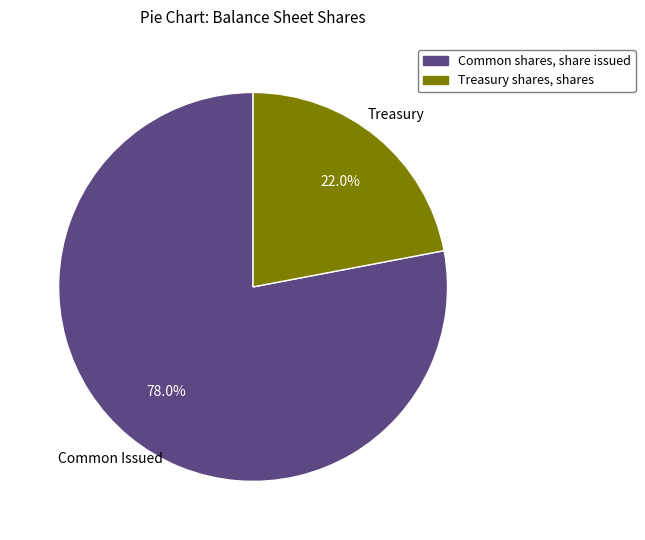

The Treasury shares, shares slice represents 32% of the pie. True or false?

False